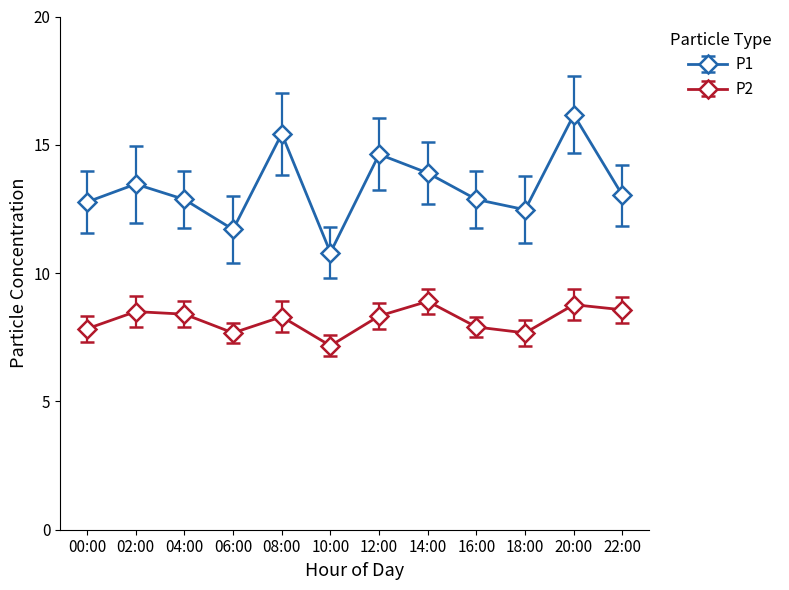

What value does the P1 series have at 22:00?

13.0